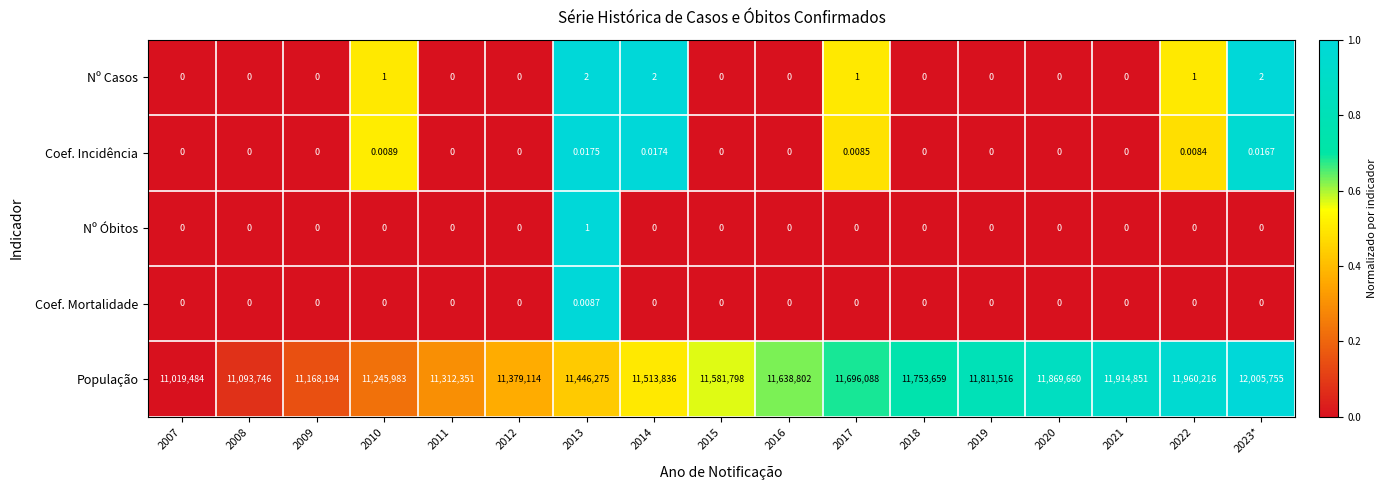

How many data points does each series have?

17